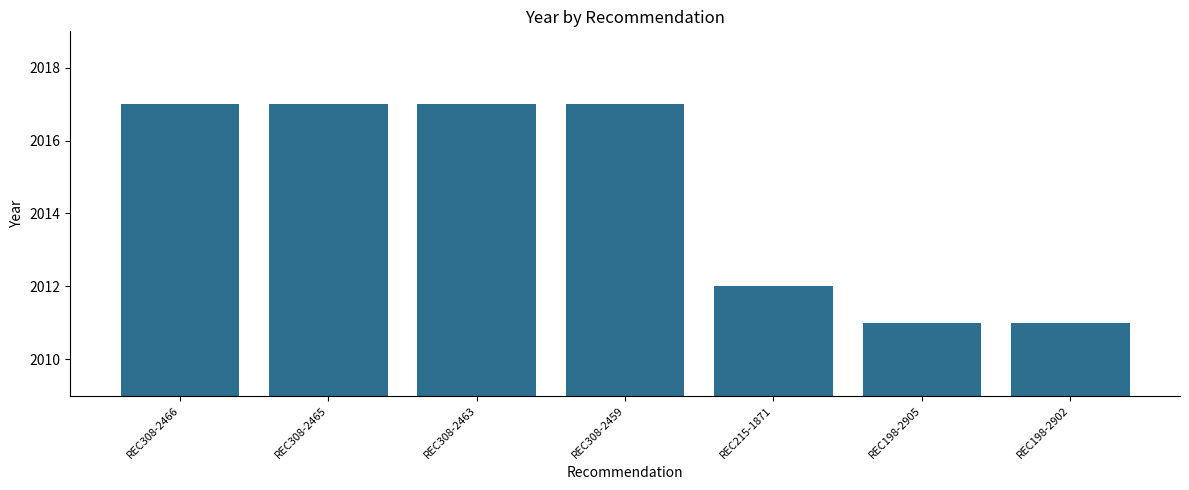

What is the change in value from REC308-2465 to REC198-2902?

-6